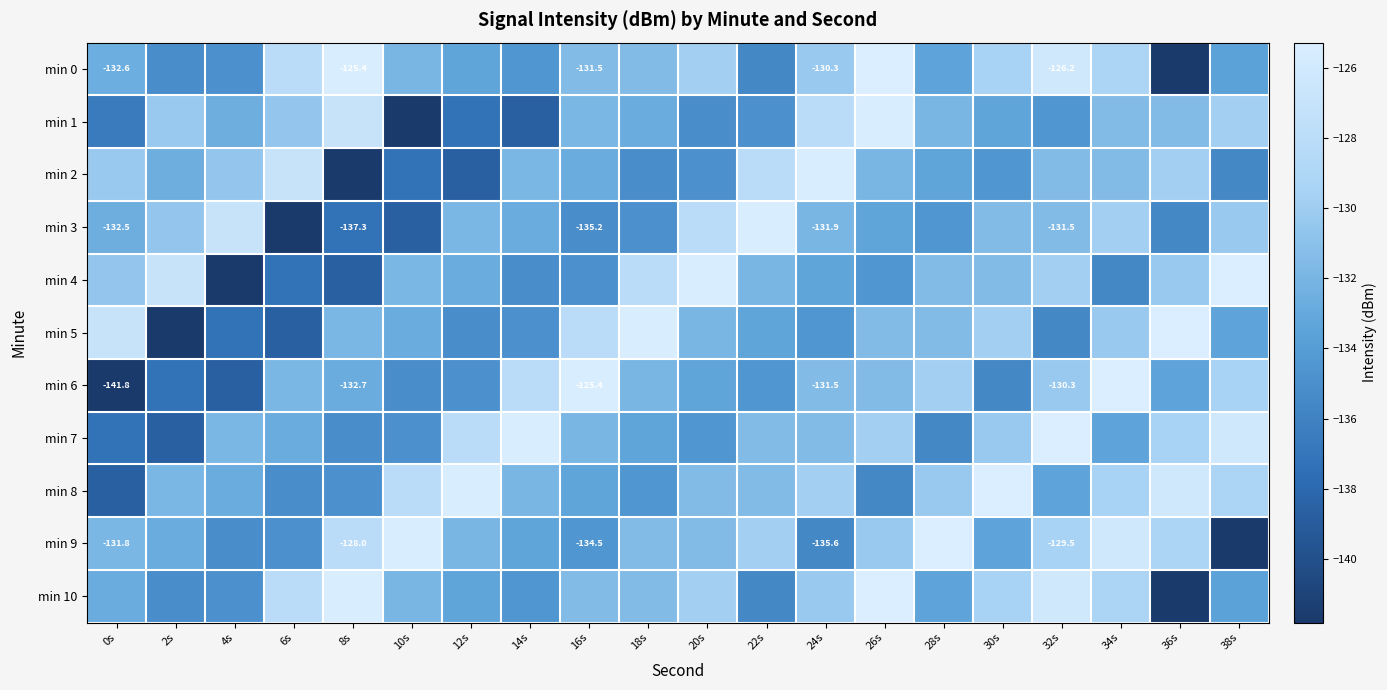

At which label does min 0 reach its minimum?

36s